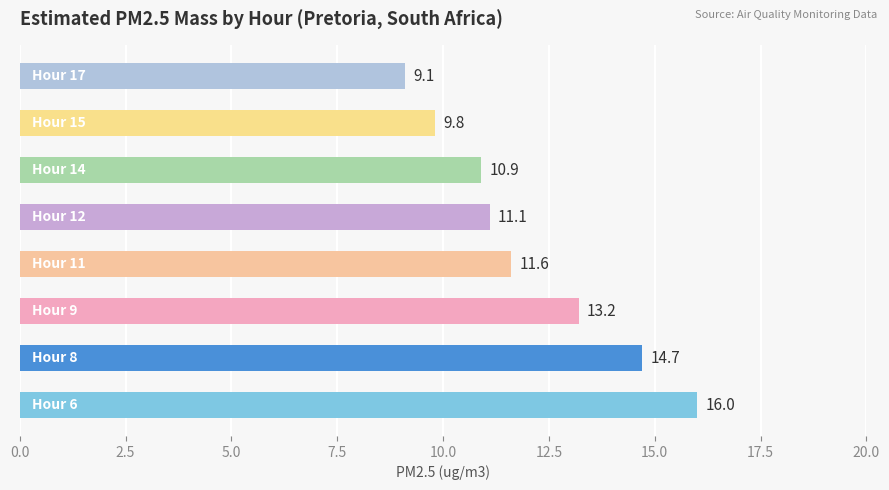

What is the difference between the maximum and minimum values?

6.9